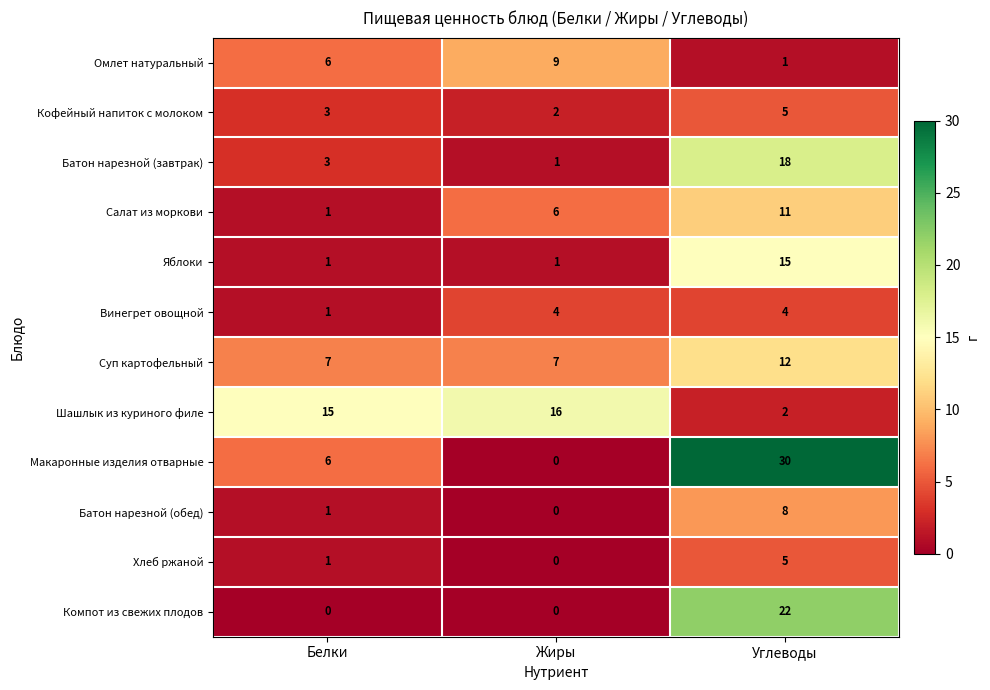

Count the Суп картофельный values in the range 7 to 12.

3